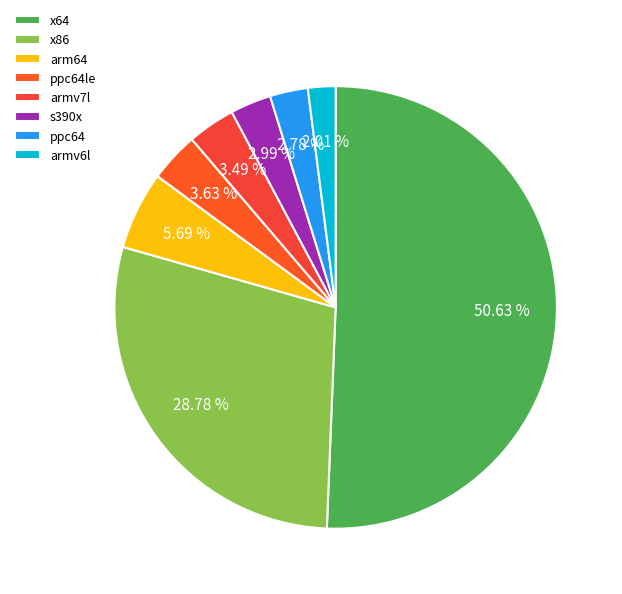

Does any single category account for the majority?

Yes